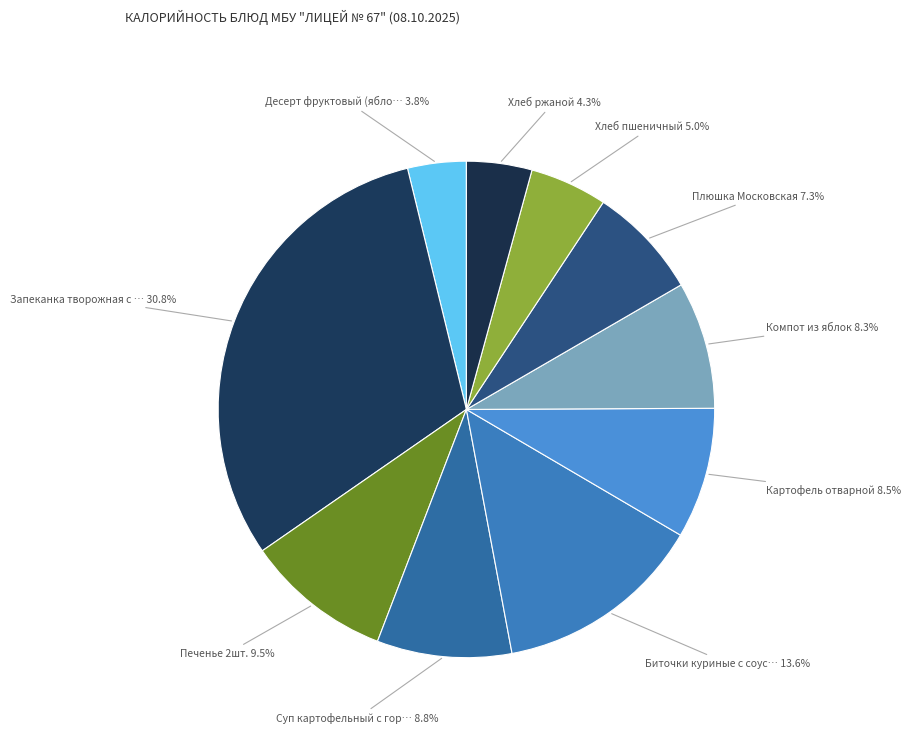

How many segments does this pie chart have?

10